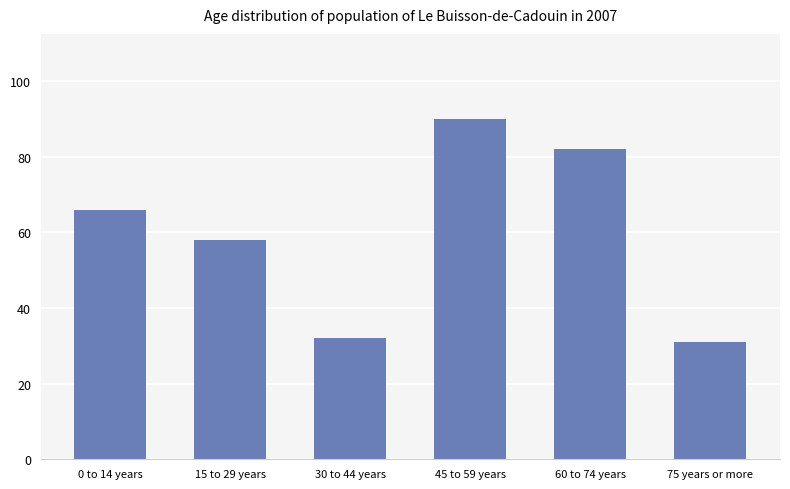

Are the bars grouped side by side (vs. stacked)?

No